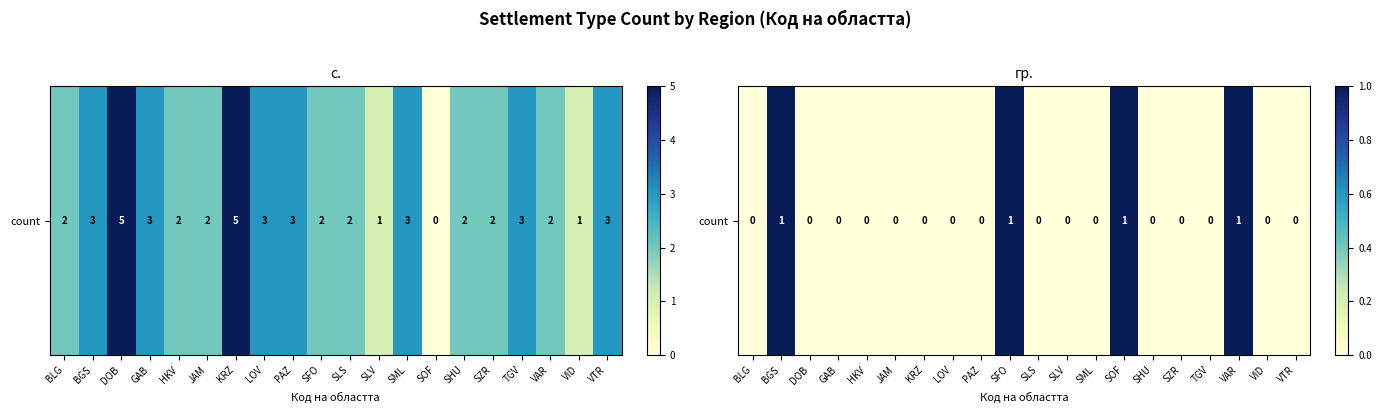

How many values are above zero?

4